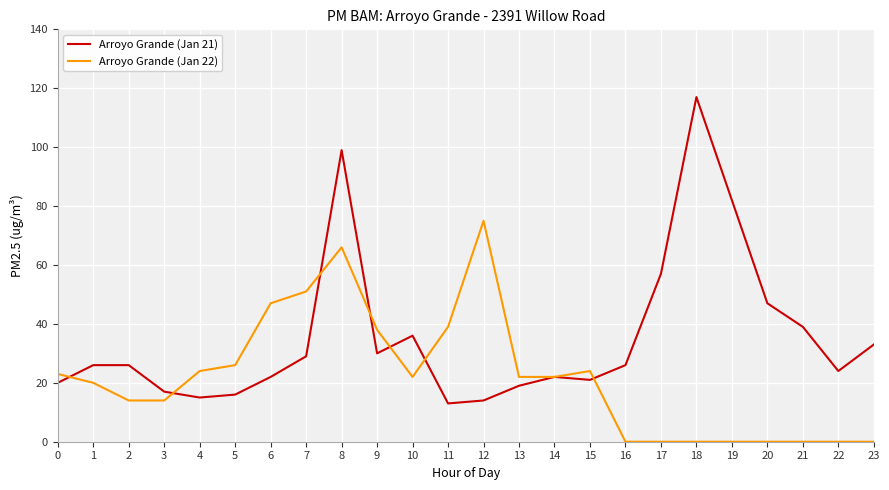

At how many categories does at least one series exceed 108?

1